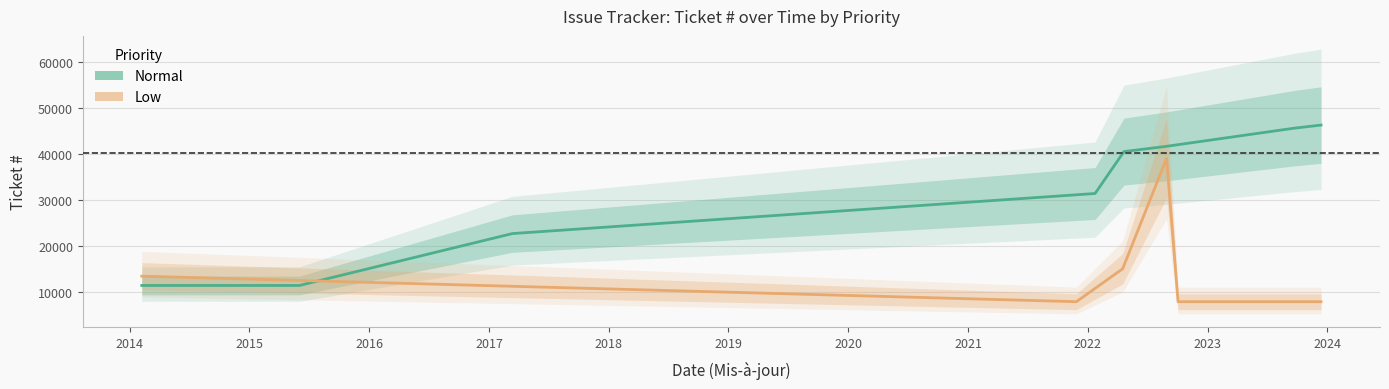

Count the number of categories in the chart.

12